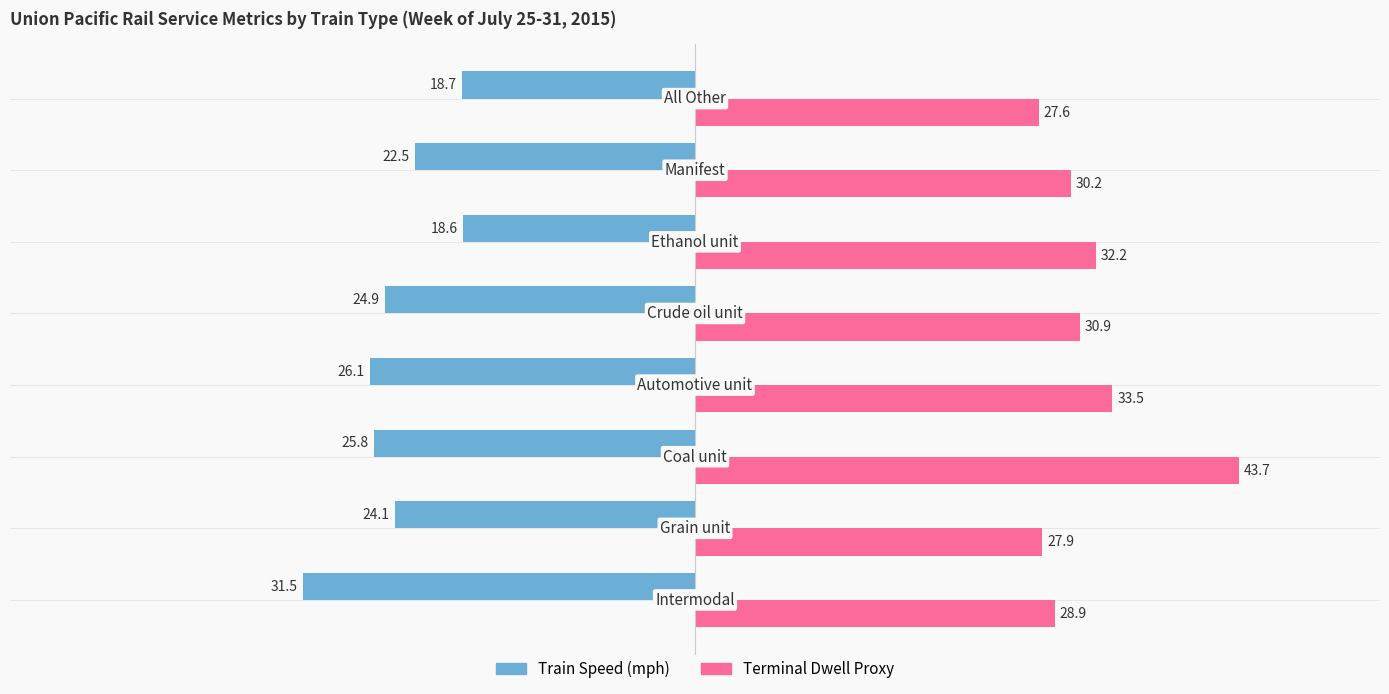

Which series has the largest total across all categories?

Terminal Dwell Proxy